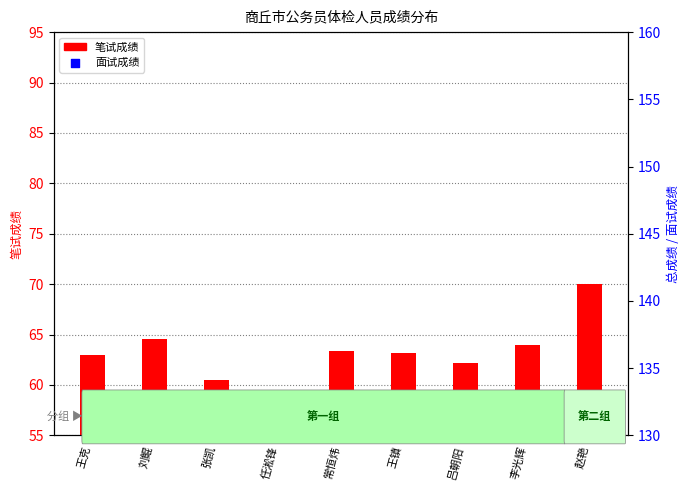

Is the value of 笔试成绩 at 任淞锋 greater than the value of 面试成绩 at 赵艳?

No